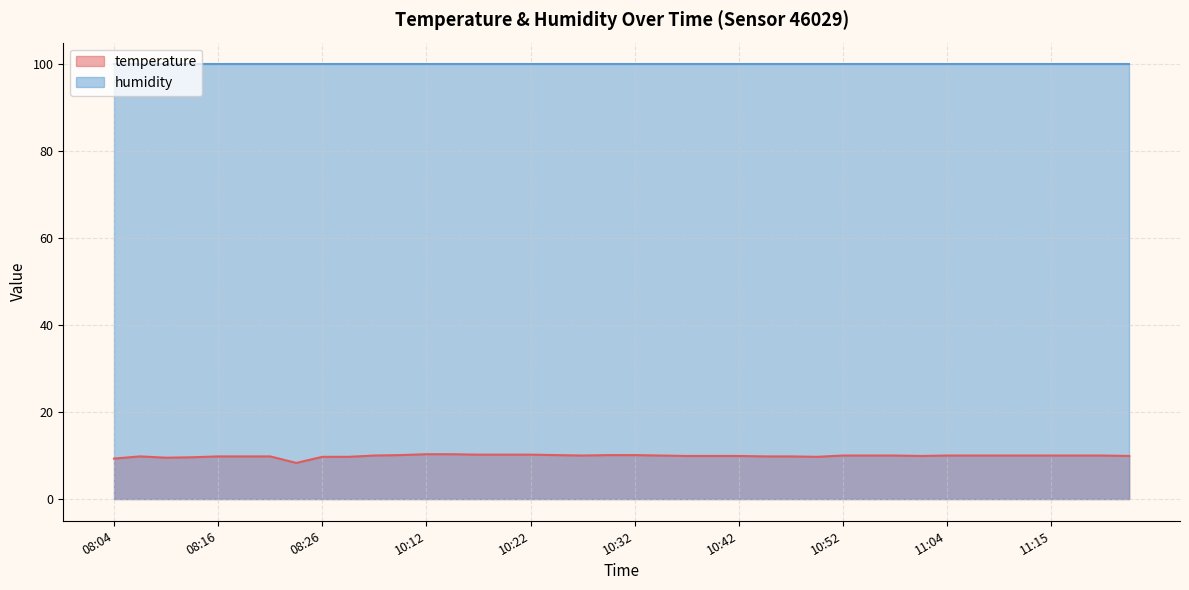

How many lines are shown in the chart?

2